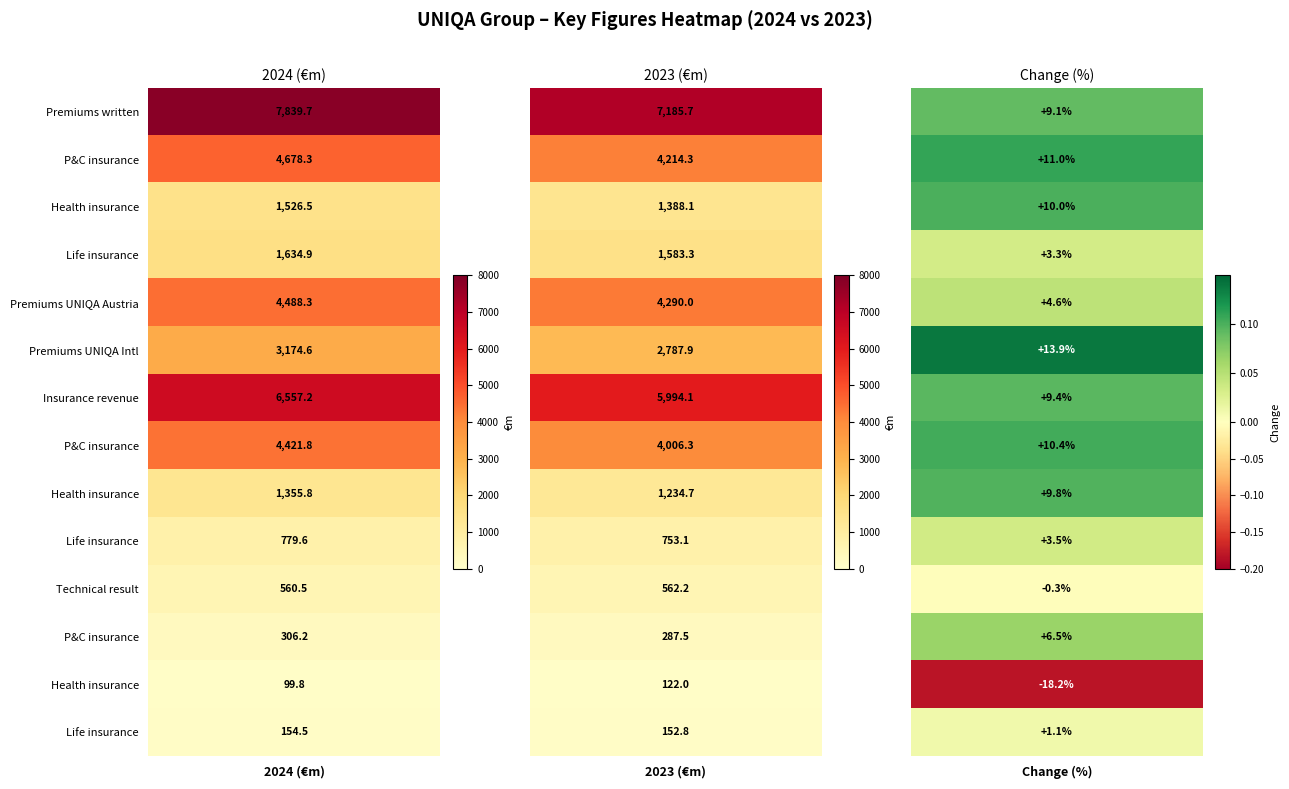

Is it true that 2023 equals 1924.7 at 4?

False